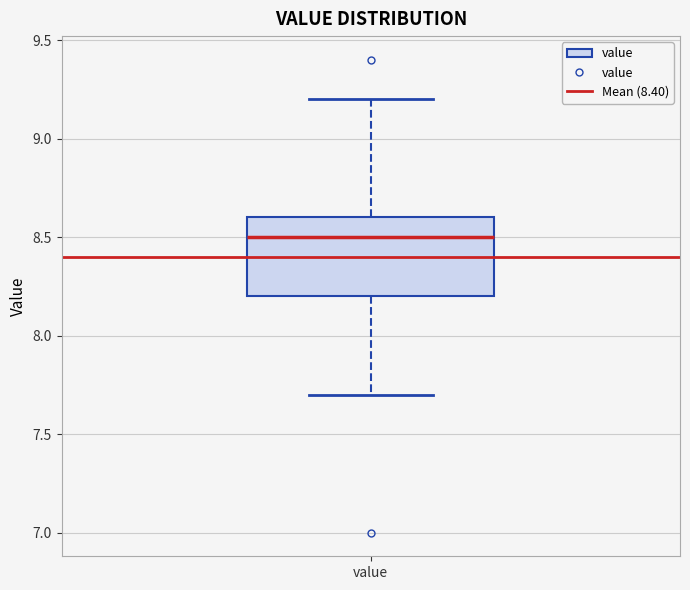

Transcribe this box plot: give where the median line is, the range the box spans, and where the two whiskers end, as read against the y-axis. The values are not printed on the chart, so give them approximately, as read against the axis.

median 8.5, box 8.2 to 8.6, whiskers 7.7 to 9.2